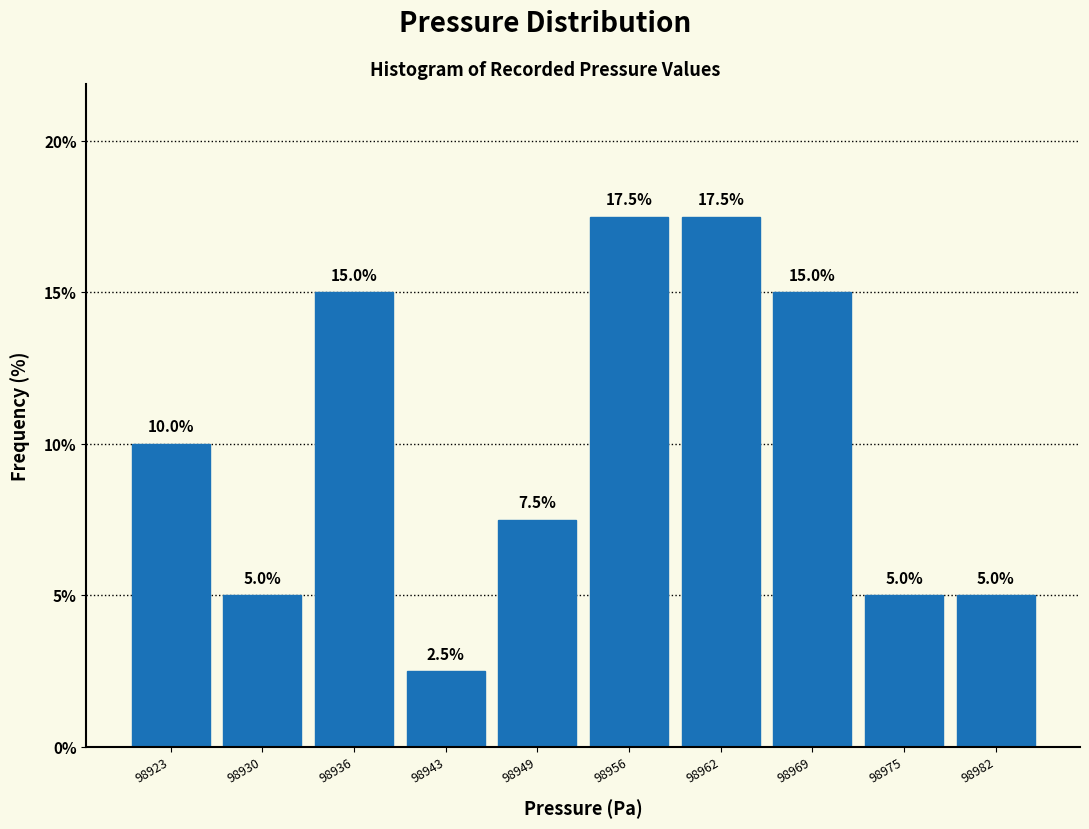

Reading right to left, list all the values displayed in this chart.

5.0	5.0	15.0	17.5	17.5	7.5	2.5	15.0	5.0	10.0